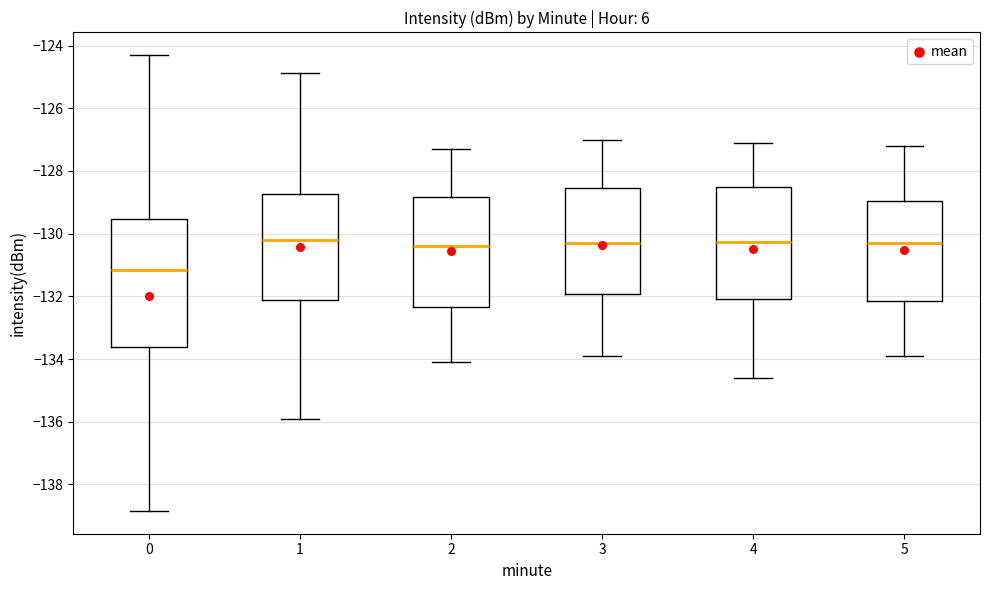

Reading left to right, transcribe this box plot: for each box, give where its median line is, the range the box spans, and where its two whiskers end, as read against the y-axis. The values are not printed on the chart, so give them approximately, as read against the axis.

0: median -131.2, box -133.6 to -129.6, whiskers -138.8 to -124.4
1: median -130.2, box -132.0 to -128.8, whiskers -135.8 to -124.8
2: median -130.4, box -132.4 to -128.8, whiskers -134.0 to -127.2
3: median -130.2, box -132.0 to -128.6, whiskers -133.8 to -127.0
4: median -130.2, box -132.0 to -128.6, whiskers -134.6 to -127.0
5: median -130.2, box -132.2 to -129.0, whiskers -133.8 to -127.2